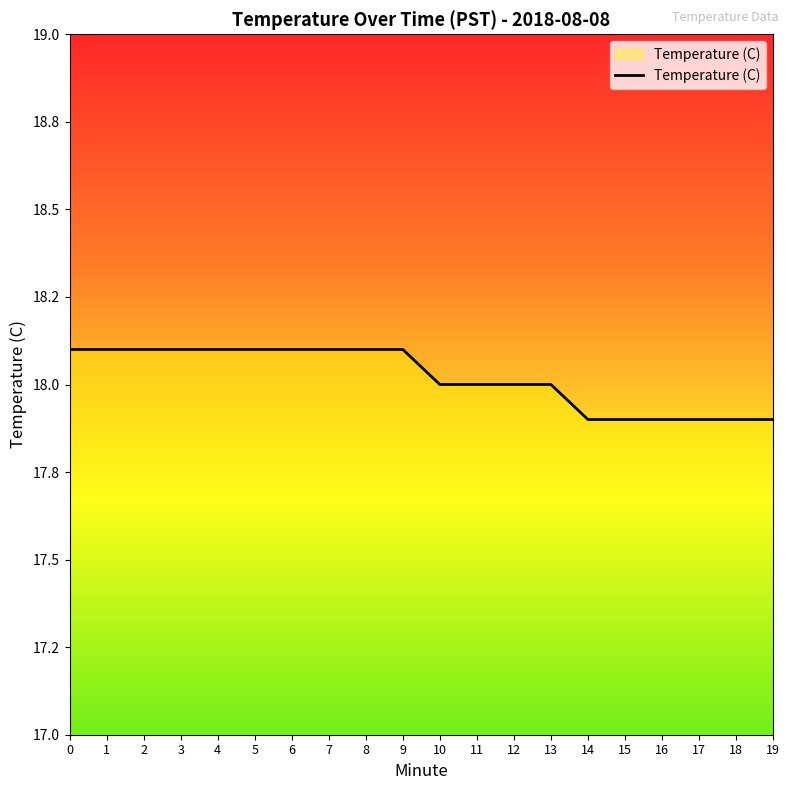

Reading right to left, what are all the values shown in this chart?

19=17.9	18=17.9	17=17.9	16=17.9	15=17.9	14=17.9	13=18.0	12=18.0	11=18.0	10=18.0	9=18.1	8=18.1	7=18.1	6=18.1	5=18.1	4=18.1	3=18.1	2=18.1	1=18.1	0=18.1